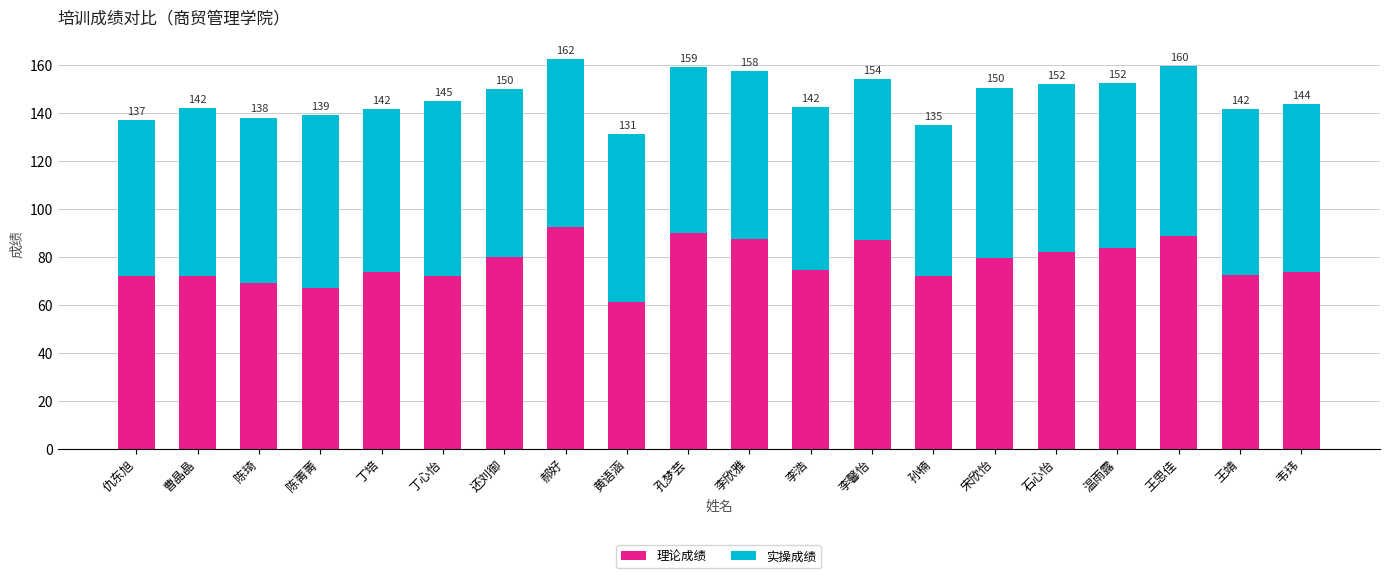

What are all the series names shown in the legend?

理论成绩, 实操成绩